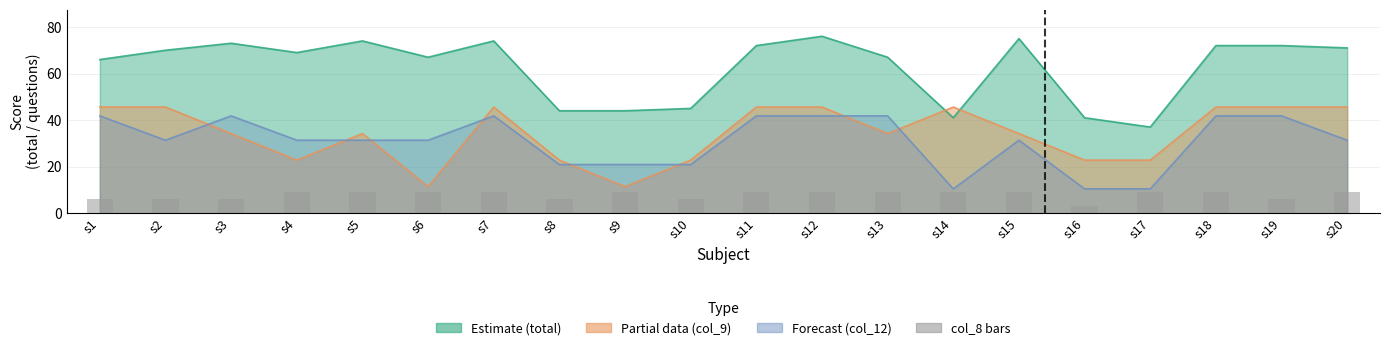

Reading right to left, extract all data points from this chart.

9	6	9	9	3	9	9	9	9	9	6	9	6	9	9	9	9	6	6	6